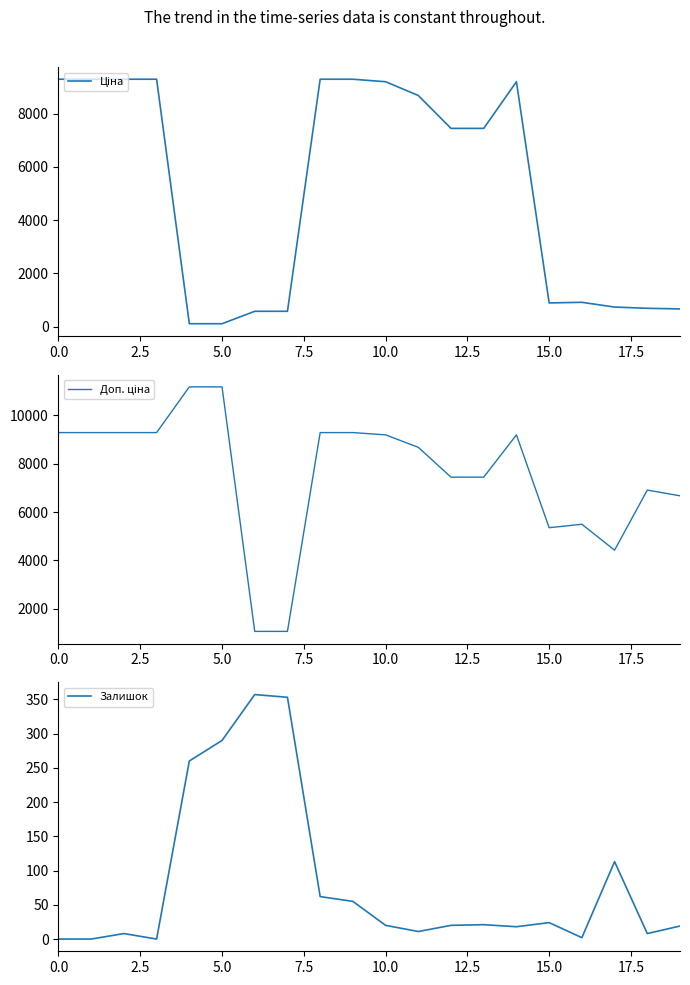

What is the highest value of the Залишок series?

357